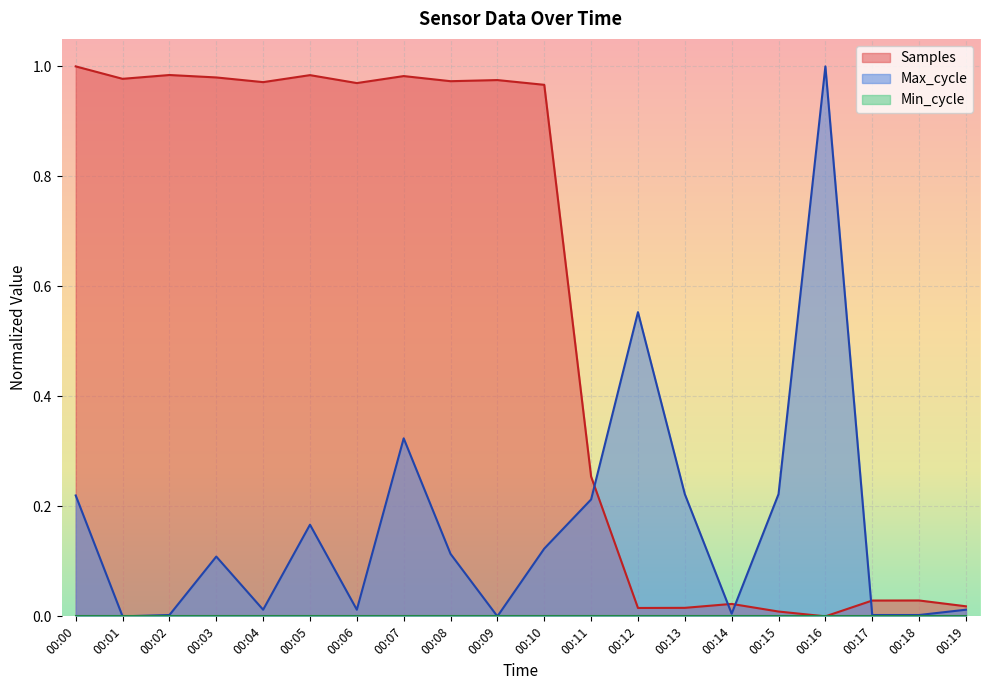

How many data points does each series have?

20